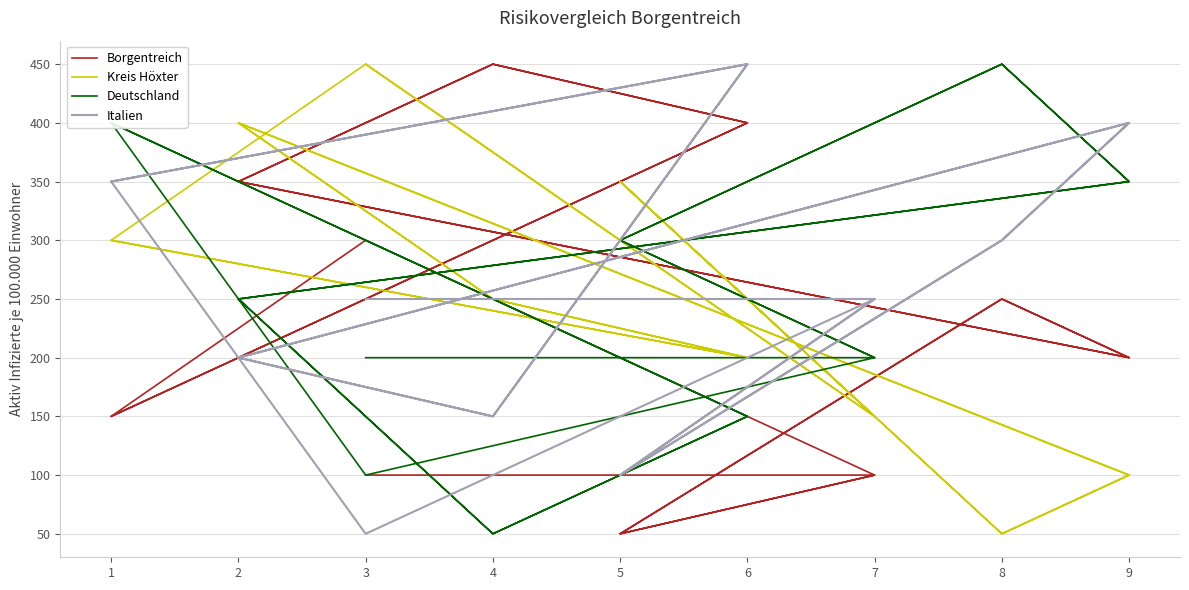

What is the difference between the Deutschland values at 2 and 3?

150